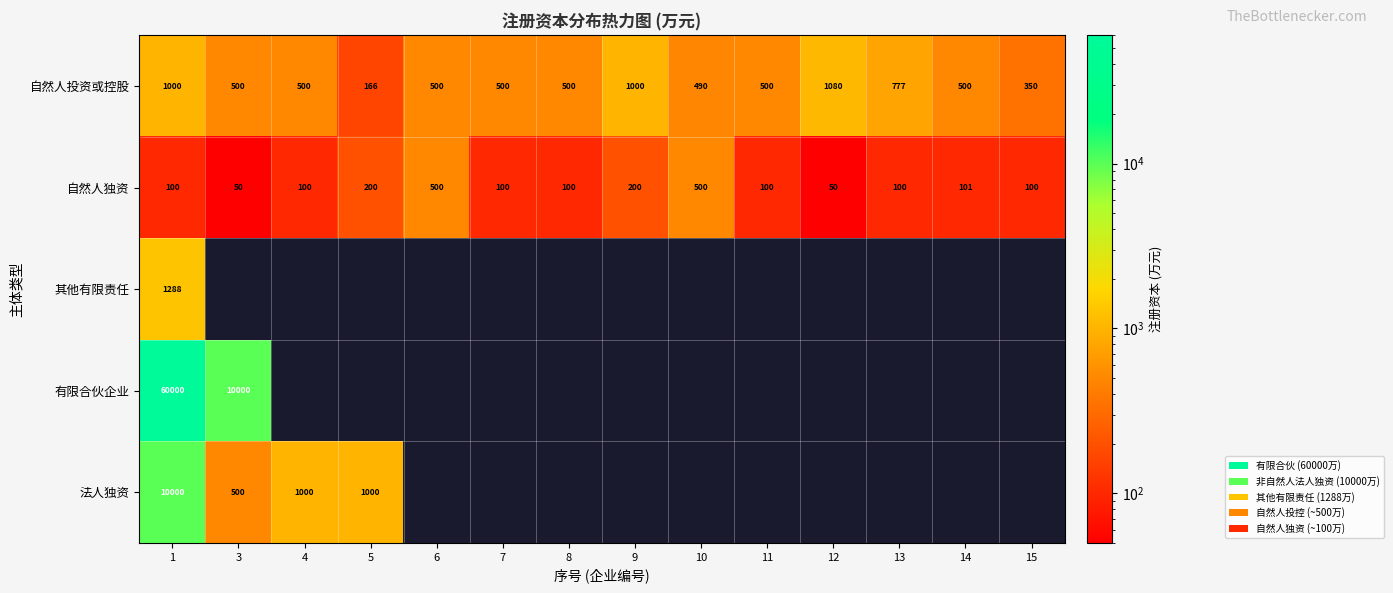

Is it true that 自然人投资或控股 equals 576 at 15?

False